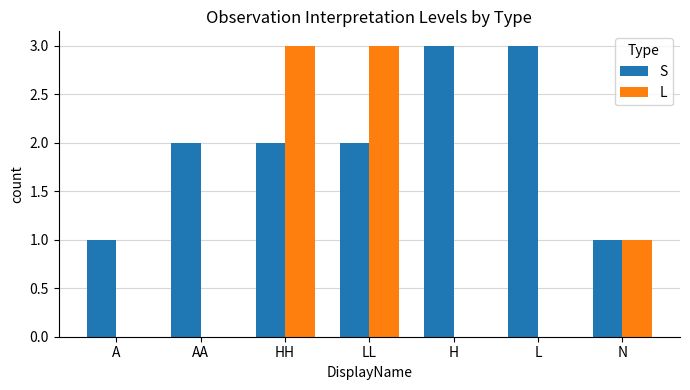

What is the sum of all L values?

7